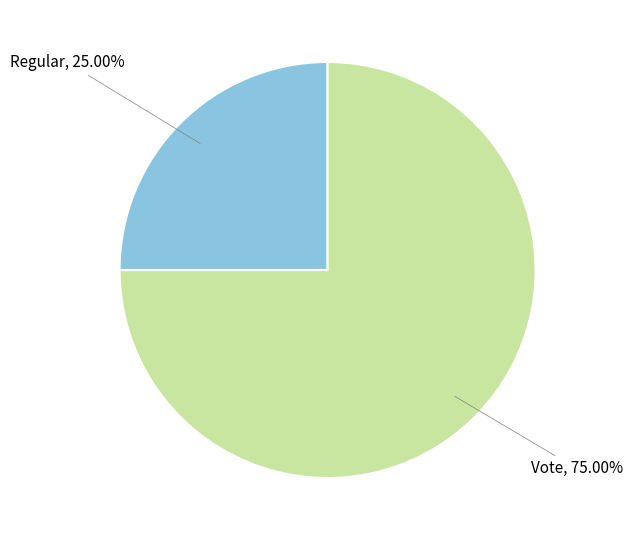

What is the smallest slice in the pie chart?

Regular